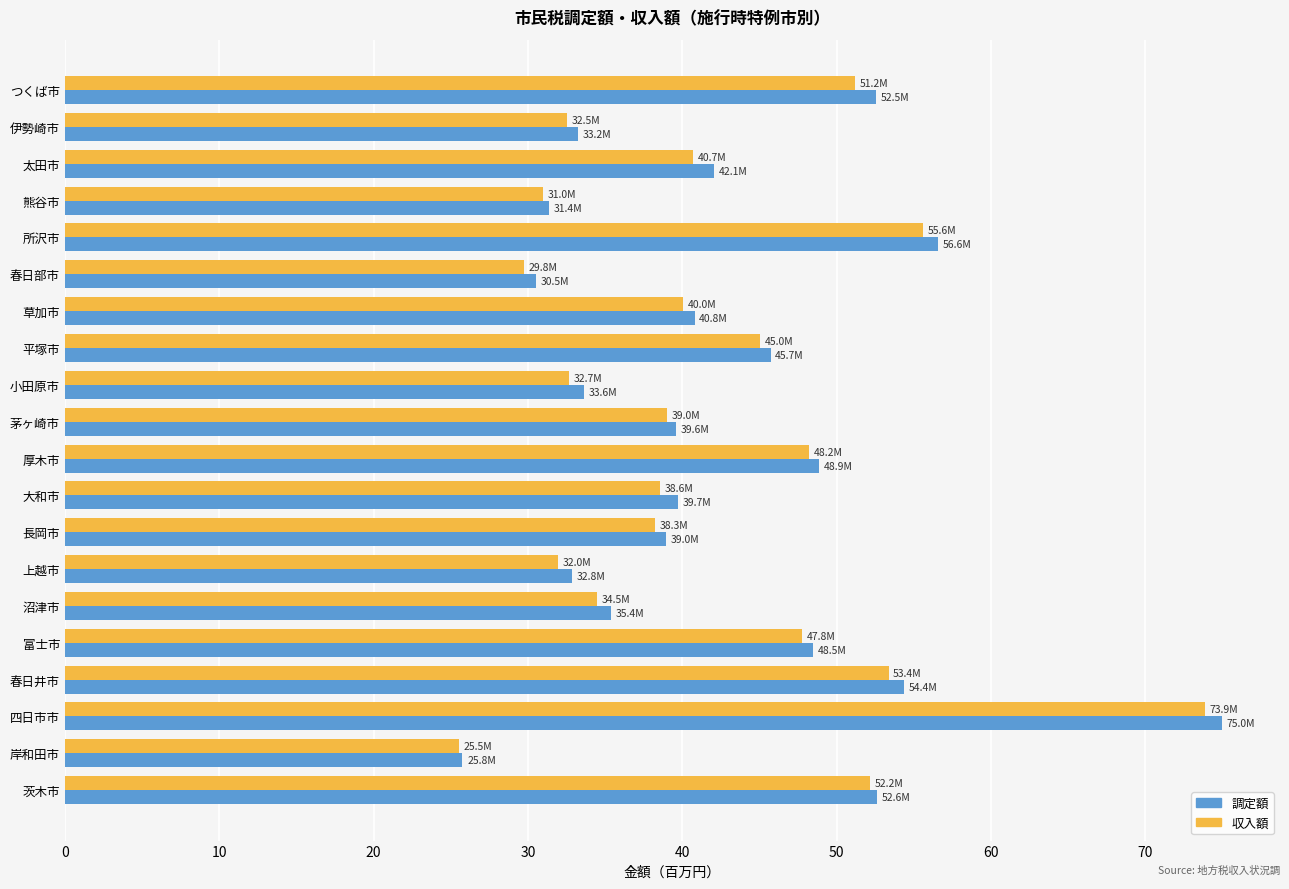

How many data points in 収入額 are less than 40?

10